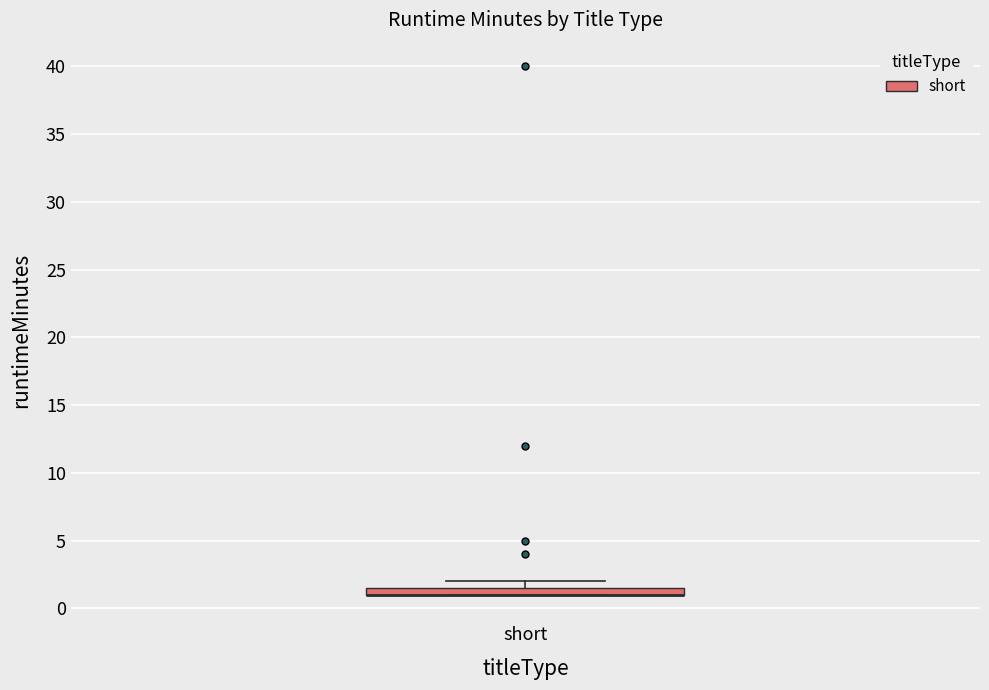

Where is the lower edge of the box for short on the y-axis? The values are not printed on the chart, so give them approximately, as read against the axis.

1.0